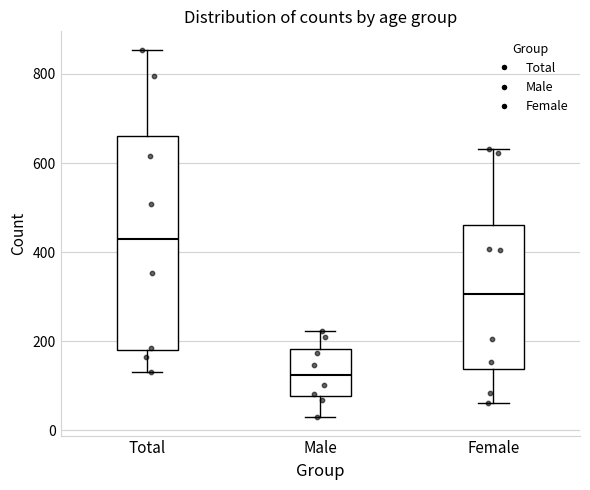

Comparing the boxes themselves (not the whiskers), which one is the tallest?

Total